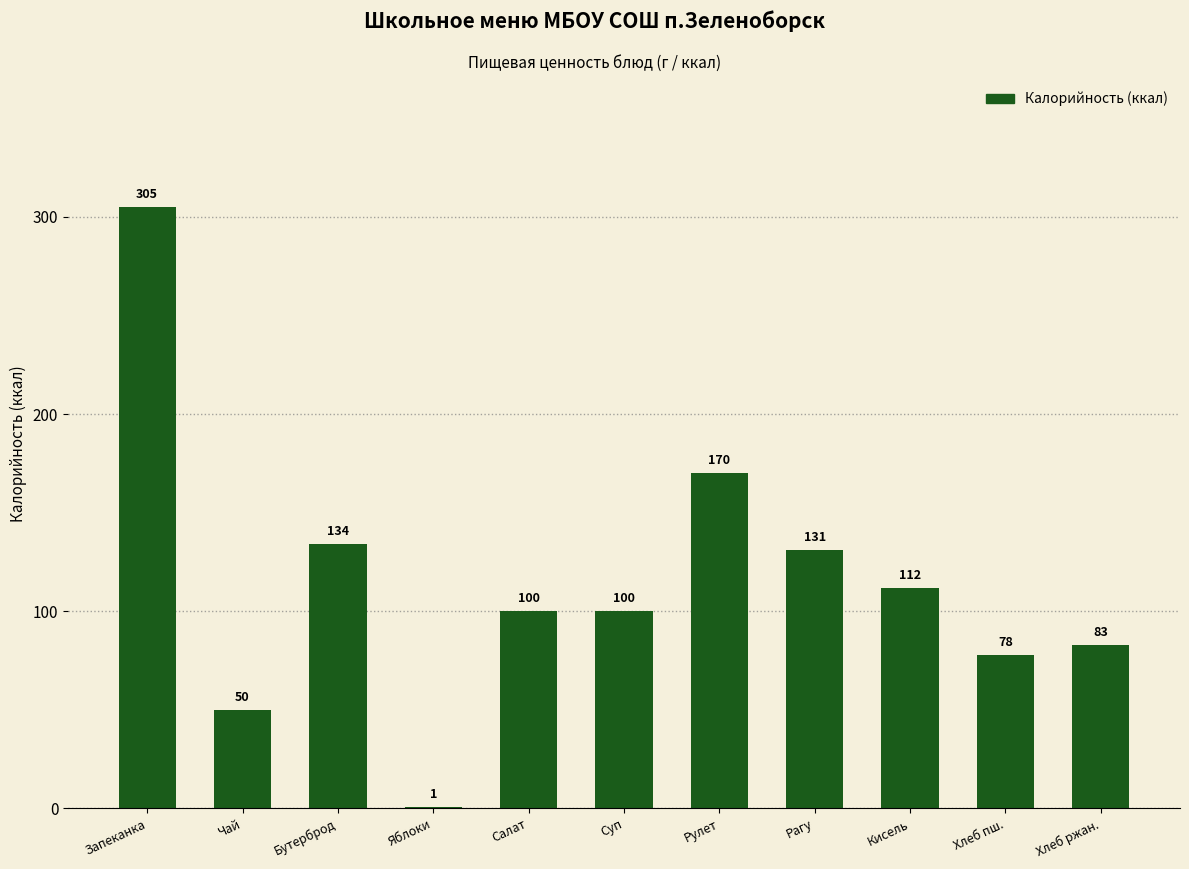

How many distinct data groups are displayed?

1